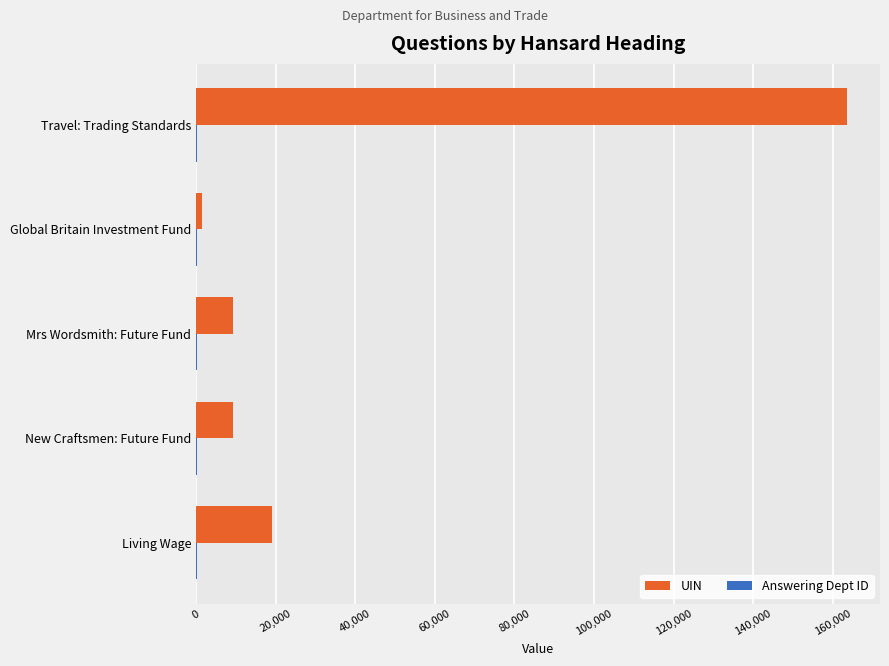

What is the sum of all UIN values?

202723